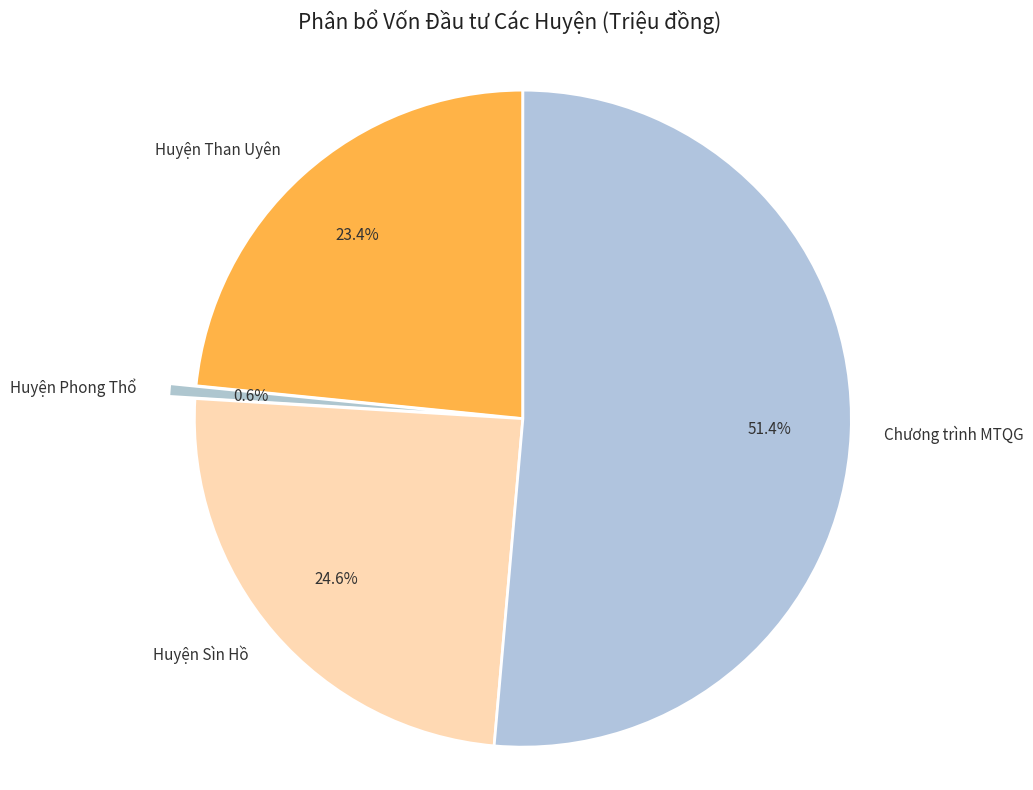

How many segments does this pie chart have?

4